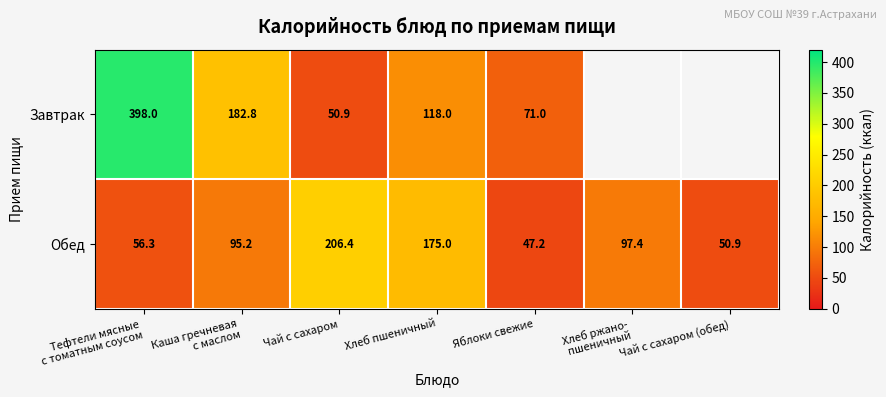

How many data points in Обед are less than 95?

3